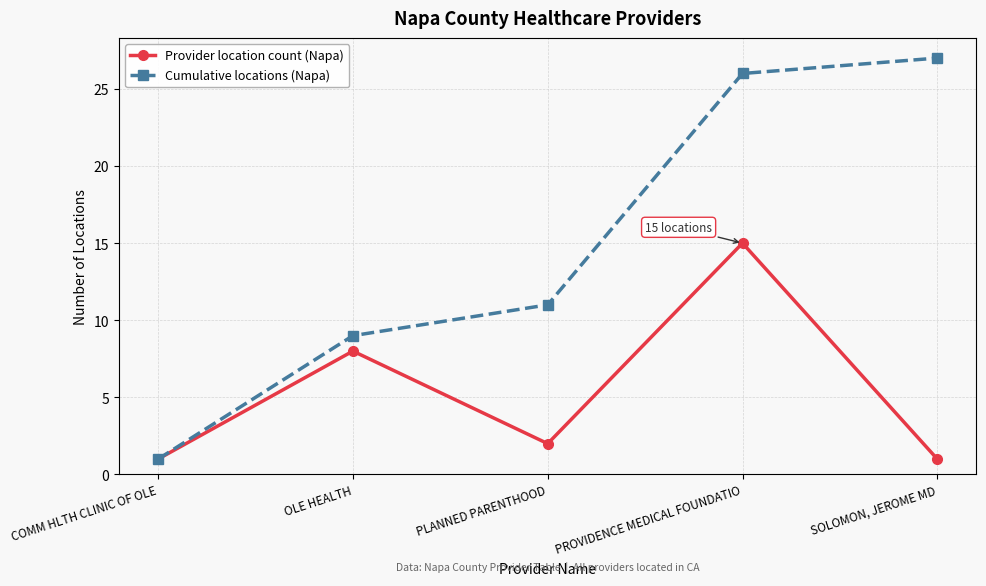

How many lines are shown in the chart?

2